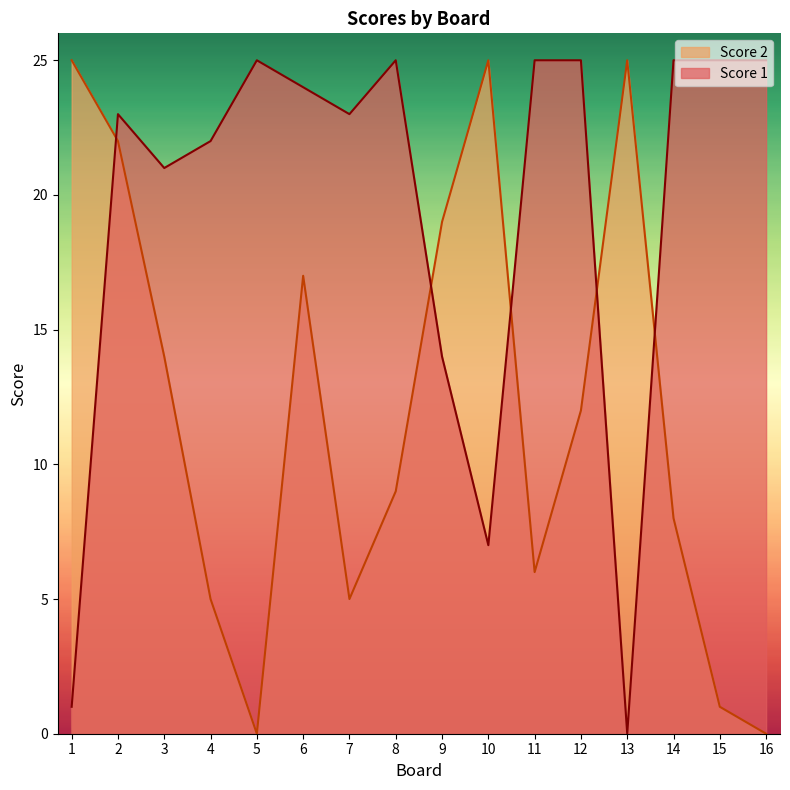

Where does the Score 1 series first go above 24?

5